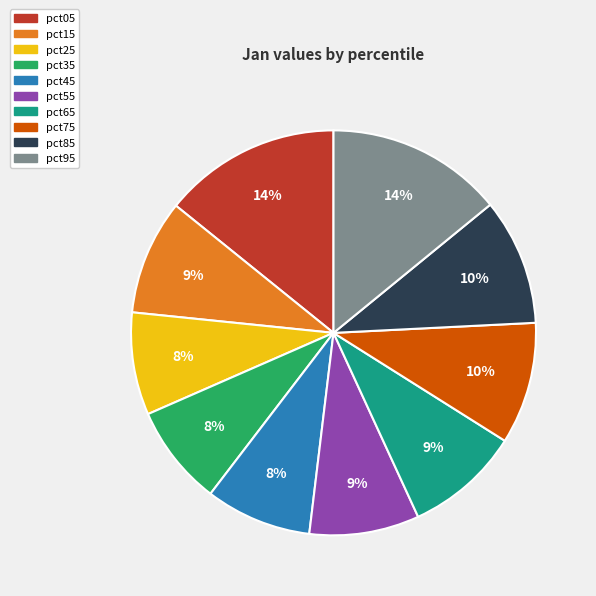

To the nearest percent, what is the combined percentage of pct35 and pct95?

22%